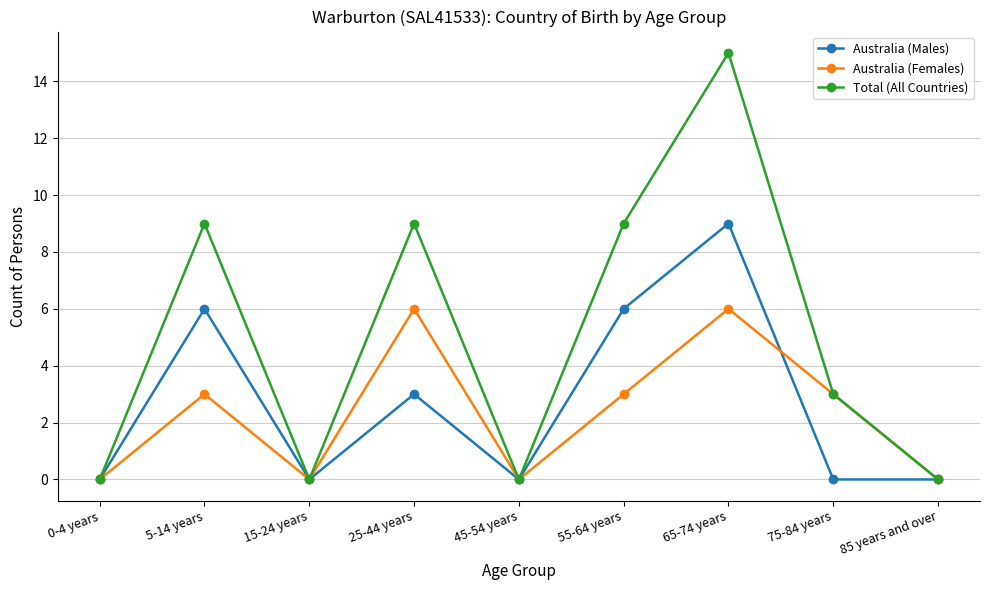

What is the label of the 2nd point from the right?

75-84 years